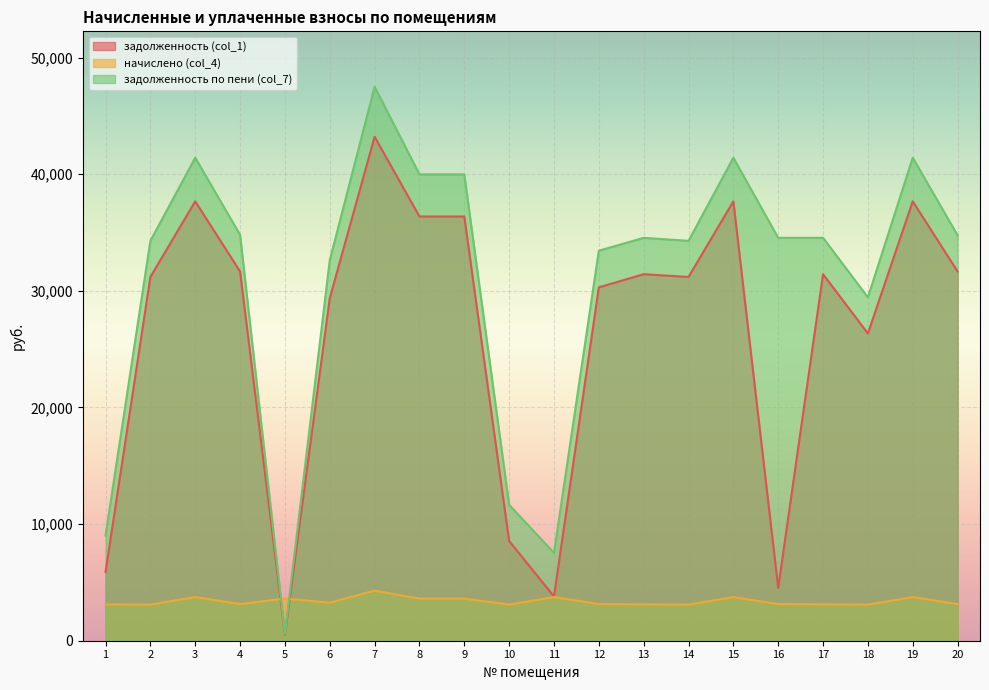

What is the value of the задолженность (col_1) point at the 14th from the left?

31194.7